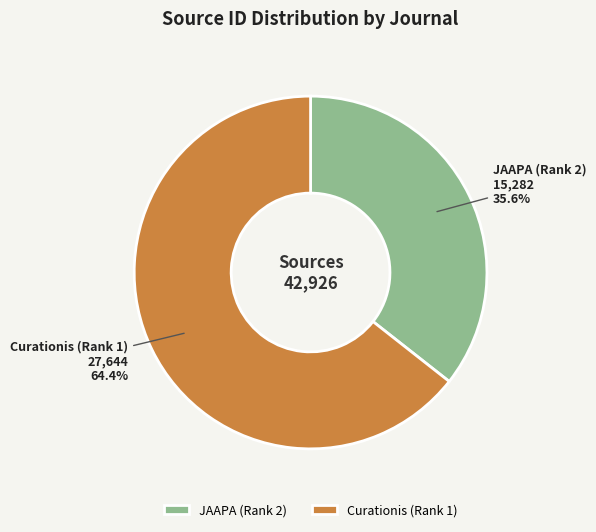

To the nearest percent, what is the difference between the Curationis (Rank 1) and JAAPA (Rank 2) slice percentages?

29%